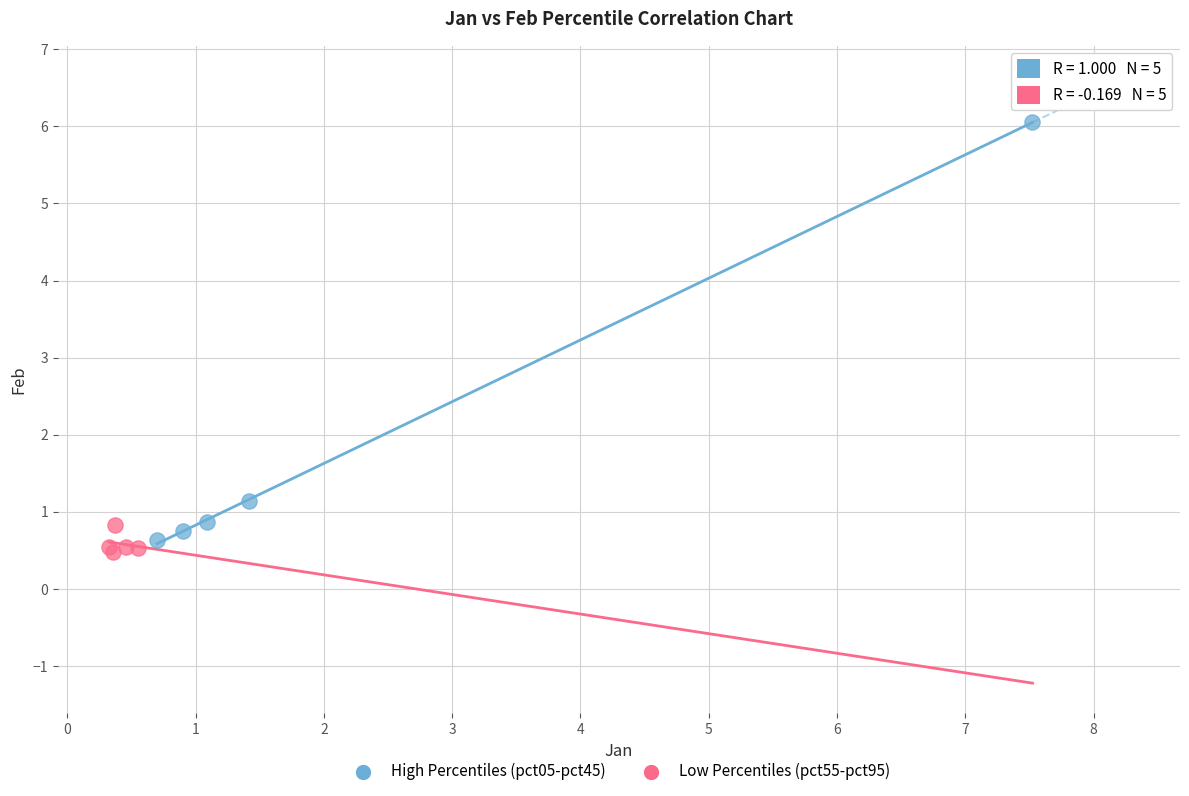

What are all the series names shown in the legend?

High Percentiles (pct05-pct45), Low Percentiles (pct55-pct95)